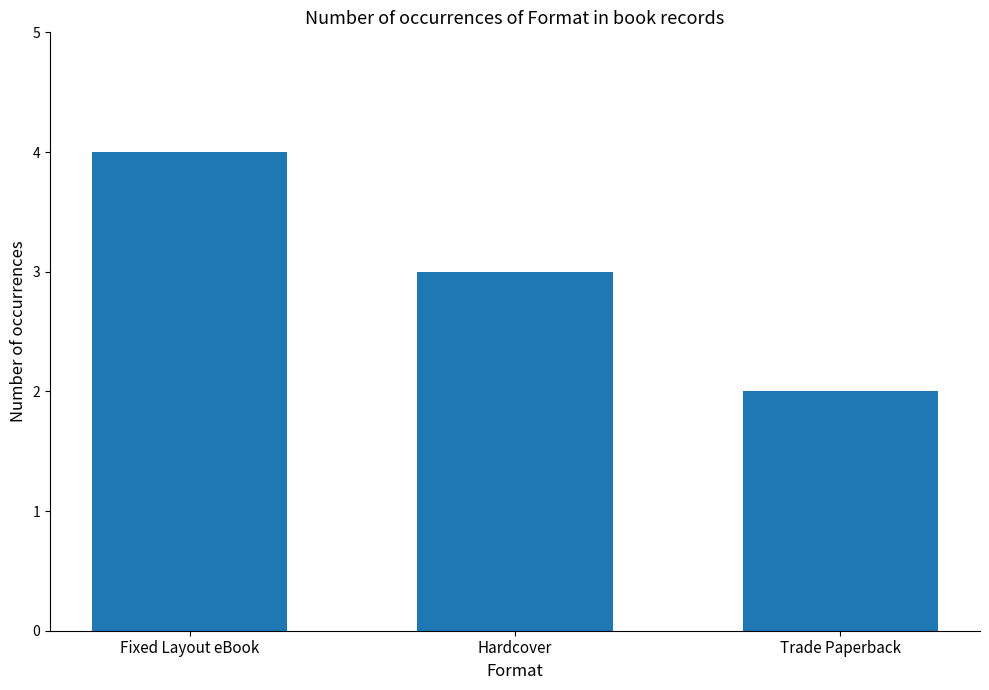

At which label is the value closest to 3?

Hardcover